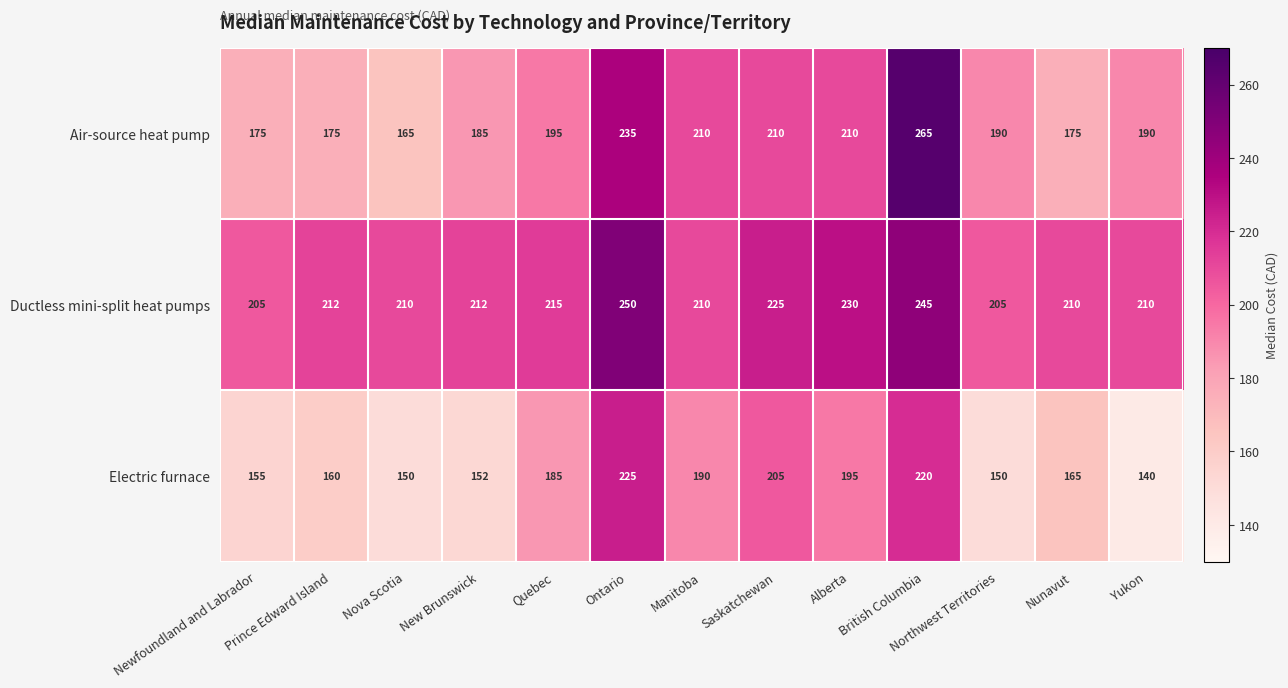

How many series are shown in this chart?

3